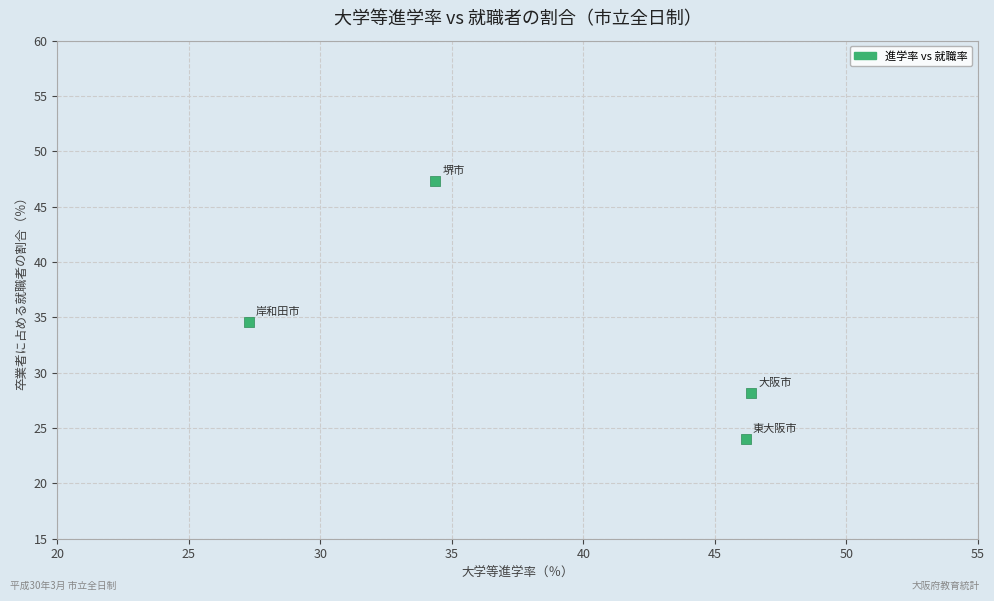

What Y value in the scatter plot is closest to 35?

34.5